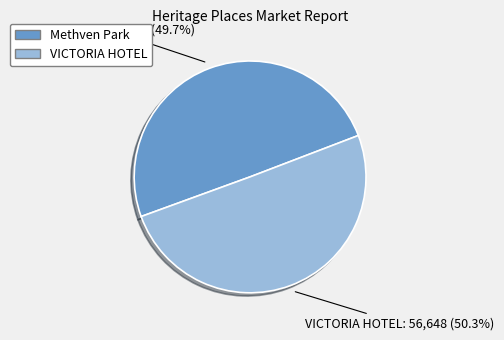

Do Methven Park and VICTORIA HOTEL together represent more than half of the pie?

Yes